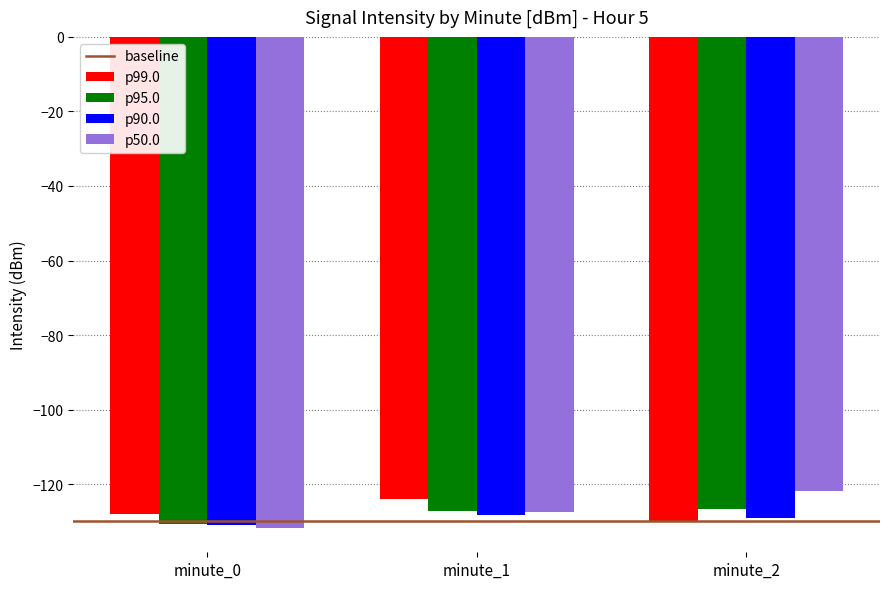

What is the difference between the p90.0 values at minute_1 and minute_0?

2.7